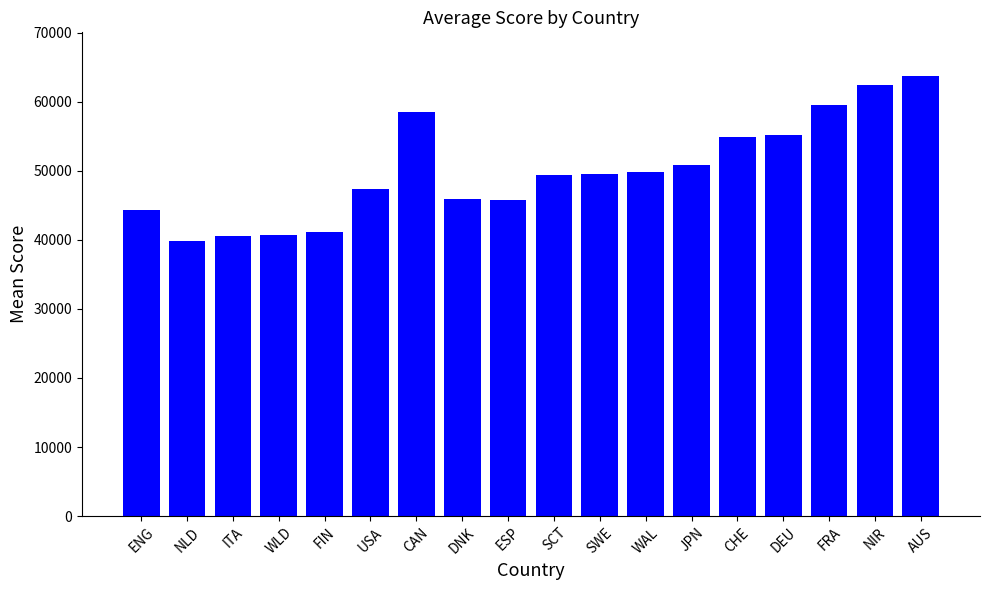

How many bars are there in total?

18